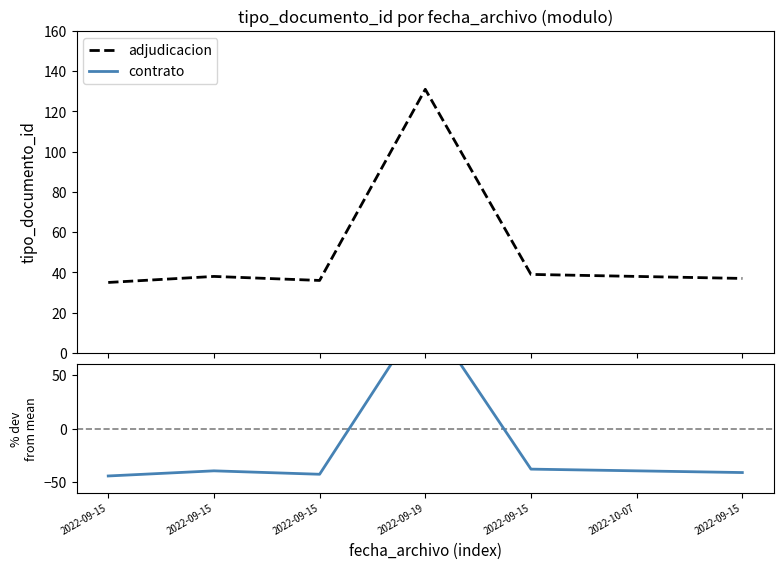

What is the difference between the maximum and minimum values in the adjudicacion % dev series?

153.1